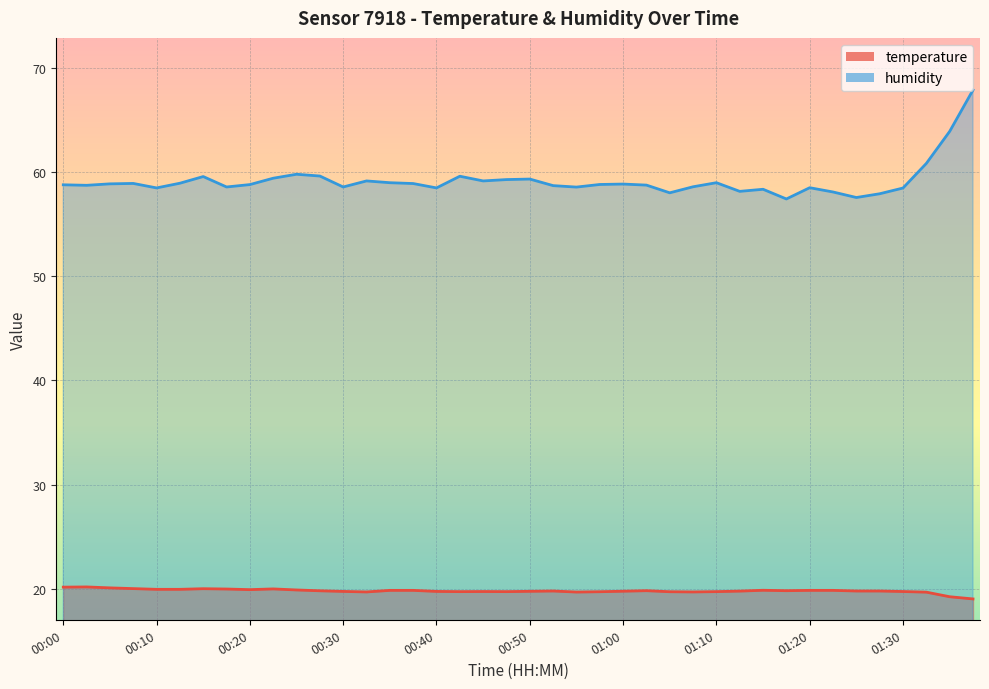

Reading right to left, what are all the values shown in this chart?

temperature: 01:37=19.1	01:35=19.3	01:32=19.7	01:30=19.8	01:27=19.8	01:25=19.8	01:22=19.9	01:20=19.9	01:17=19.8	01:15=19.9	01:13=19.8	01:10=19.8	01:08=19.7	01:05=19.7	01:03=19.8	01:00=19.8	00:58=19.7	00:55=19.7	00:52=19.8	00:50=19.8	00:47=19.8	00:45=19.8	00:42=19.8	00:40=19.8	00:37=19.9	00:35=19.9	00:32=19.7	00:30=19.8	00:27=19.8	00:25=19.9	00:22=20.0	00:20=19.9	00:17=20.0	00:15=20.0	00:12=20.0	00:10=20.0	00:07=20.0	00:05=20.1	00:02=20.2	00:00=20.2
humidity: 01:37=67.9	01:35=63.9	01:32=60.8	01:30=58.5	01:27=57.9	01:25=57.5	01:22=58.1	01:20=58.5	01:17=57.4	01:15=58.3	01:13=58.1	01:10=59.0	01:08=58.6	01:05=58.0	01:03=58.7	01:00=58.8	00:58=58.8	00:55=58.5	00:52=58.7	00:50=59.3	00:47=59.3	00:45=59.1	00:42=59.6	00:40=58.5	00:37=58.9	00:35=59.0	00:32=59.1	00:30=58.6	00:27=59.6	00:25=59.8	00:22=59.4	00:20=58.8	00:17=58.6	00:15=59.6	00:12=58.9	00:10=58.5	00:07=58.9	00:05=58.9	00:02=58.7	00:00=58.8